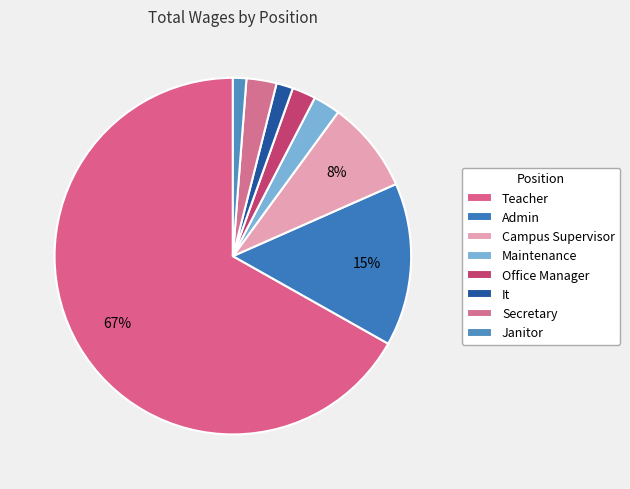

How many segments does this pie chart have?

8